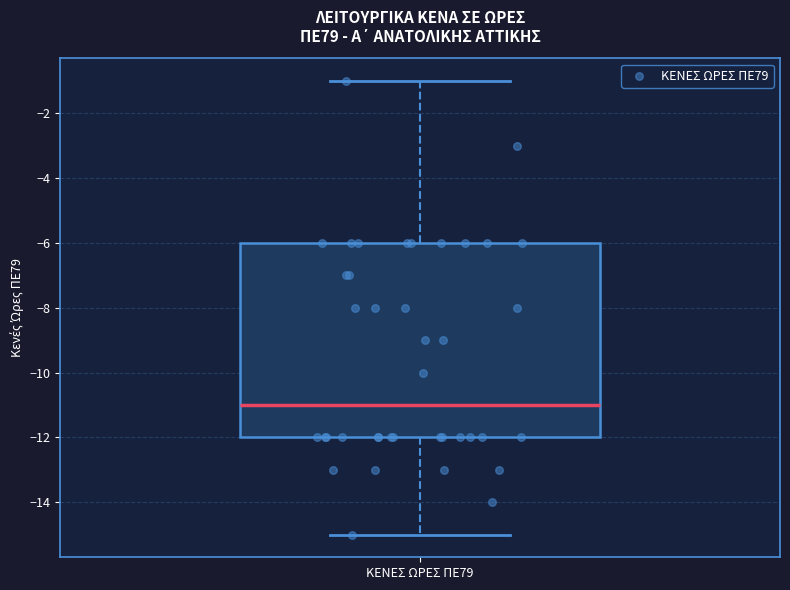

Transcribe this box plot: give where the median line is, the range the box spans, and where the two whiskers end, as read against the y-axis. The values are not printed on the chart, so give them approximately, as read against the axis.

median -11, box -12 to -6, whiskers -15 to -1